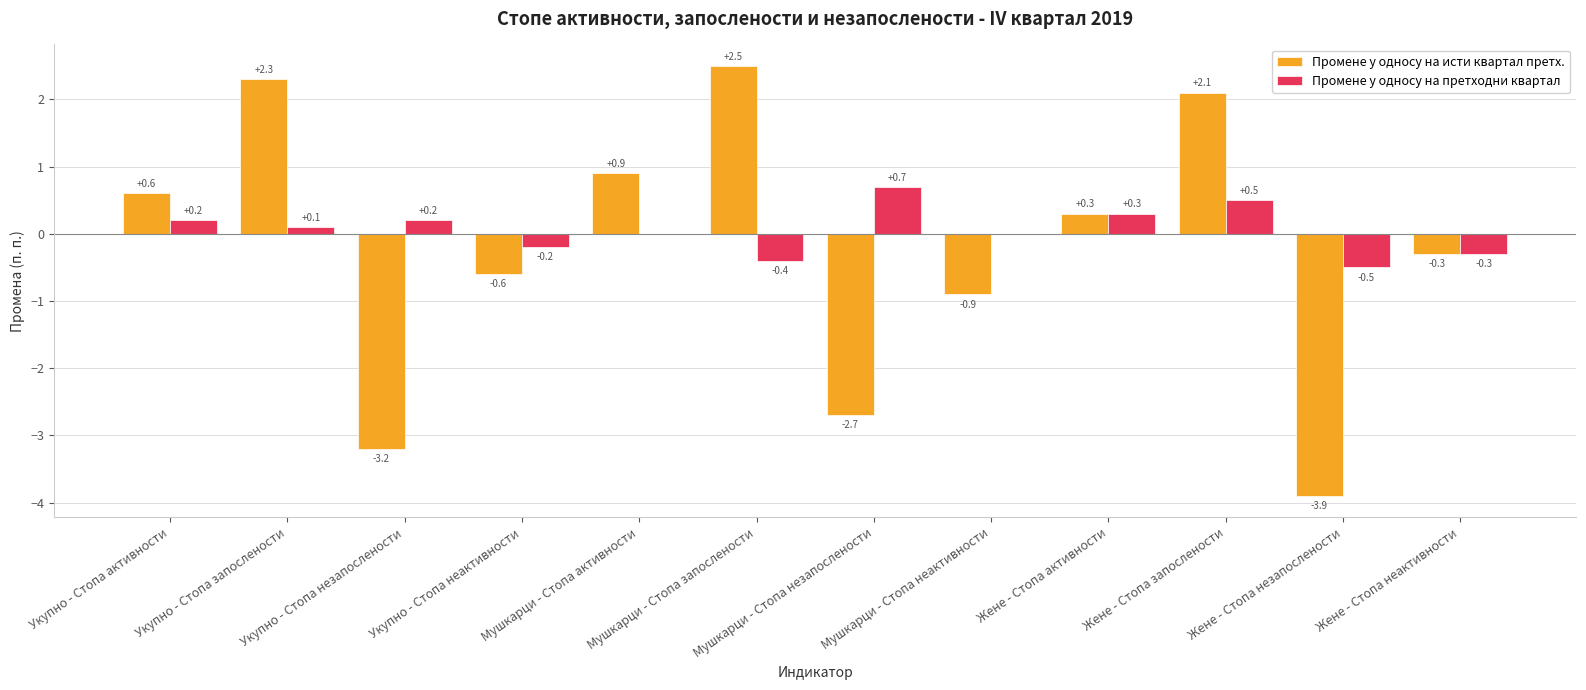

Which series has the largest total across all categories?

Промене у односу на претходни квартал